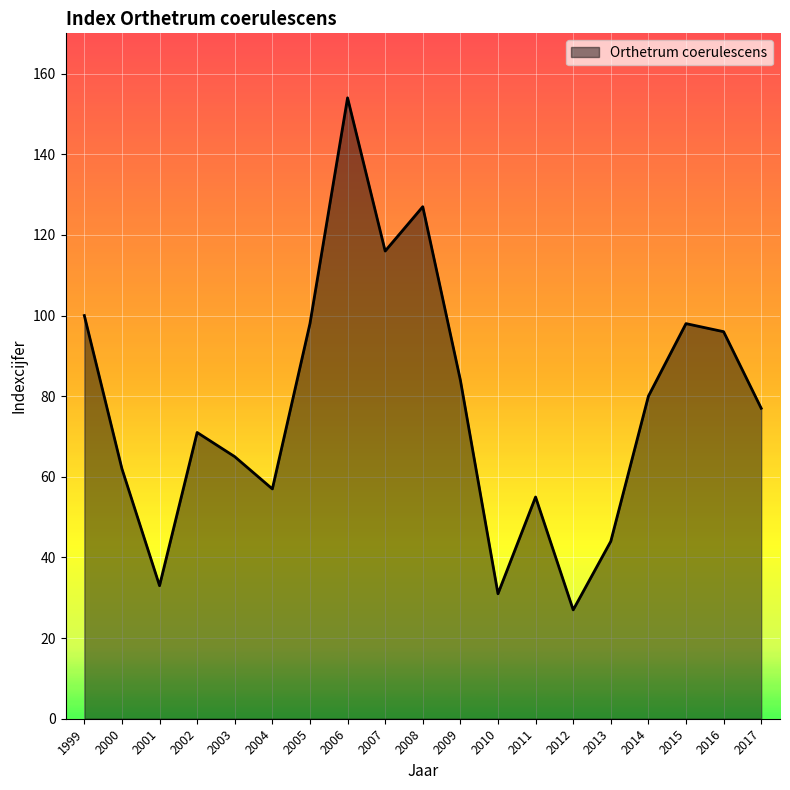

True or false: the data shows 31 at 2010.

True